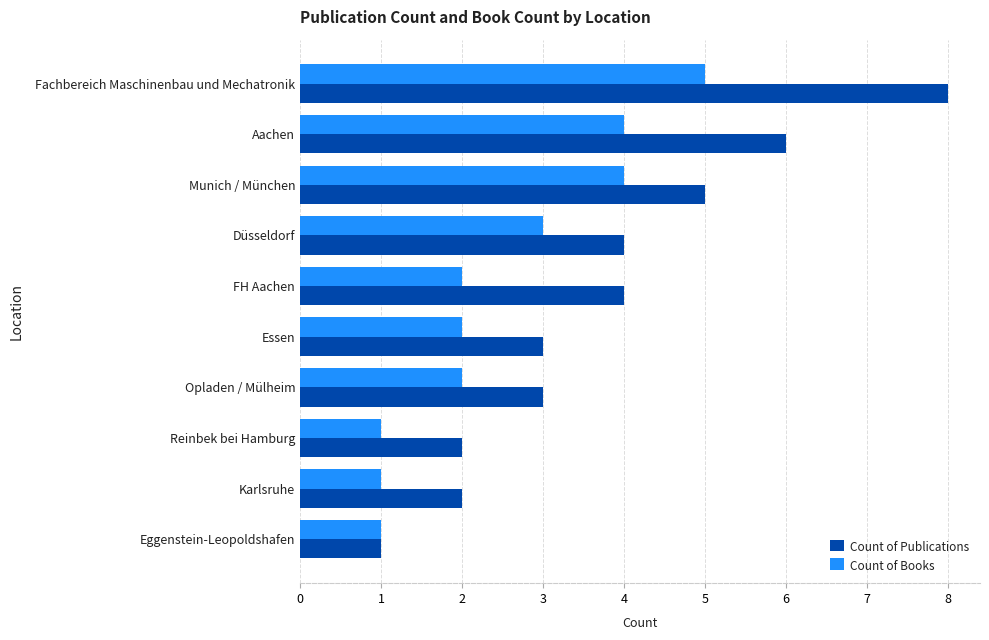

What is the total value across all series at Munich / München?

9